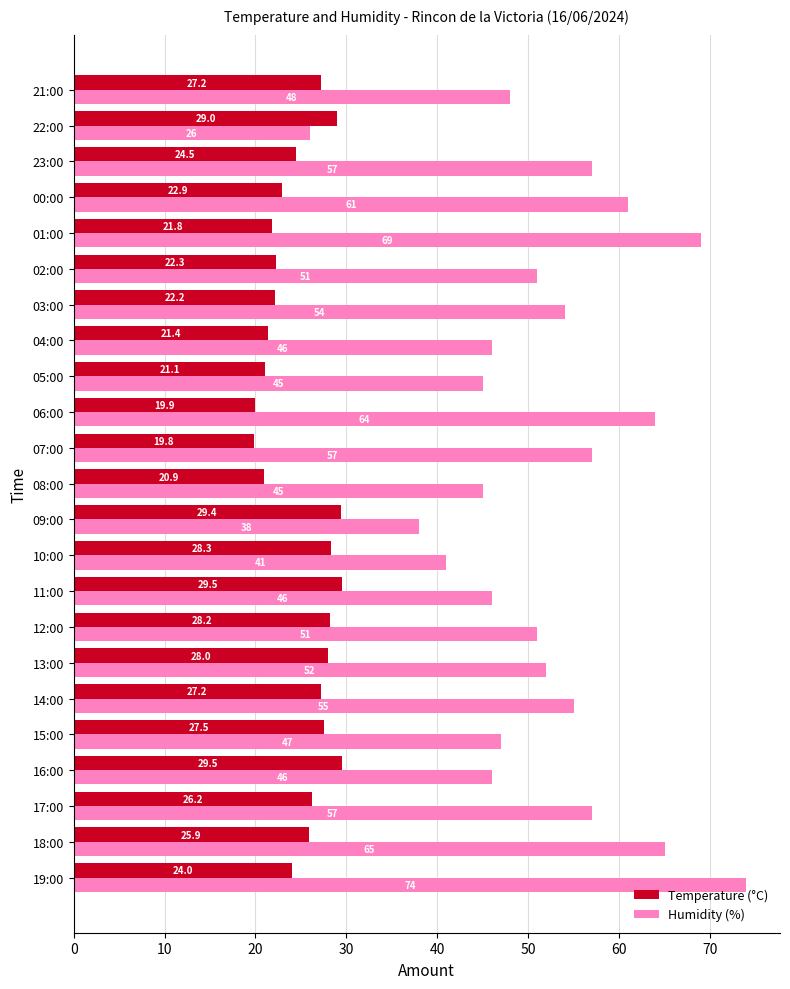

Read the Humidity (%) value at 04:00.

46.0